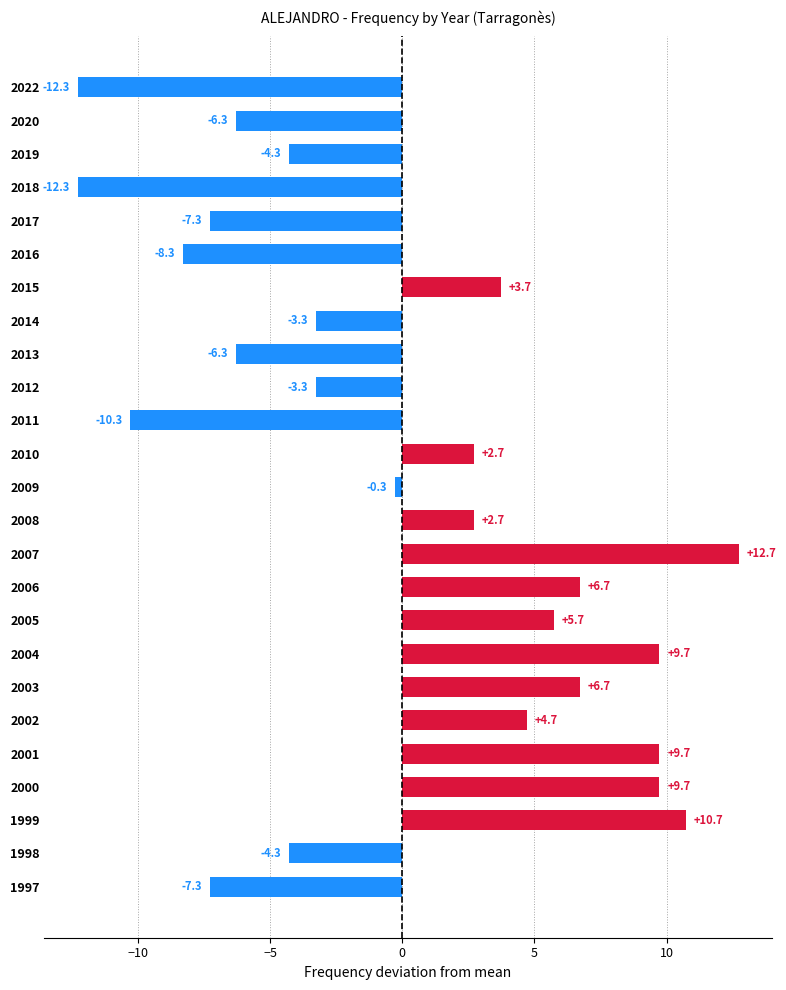

What is the smallest value displayed?

-12.3